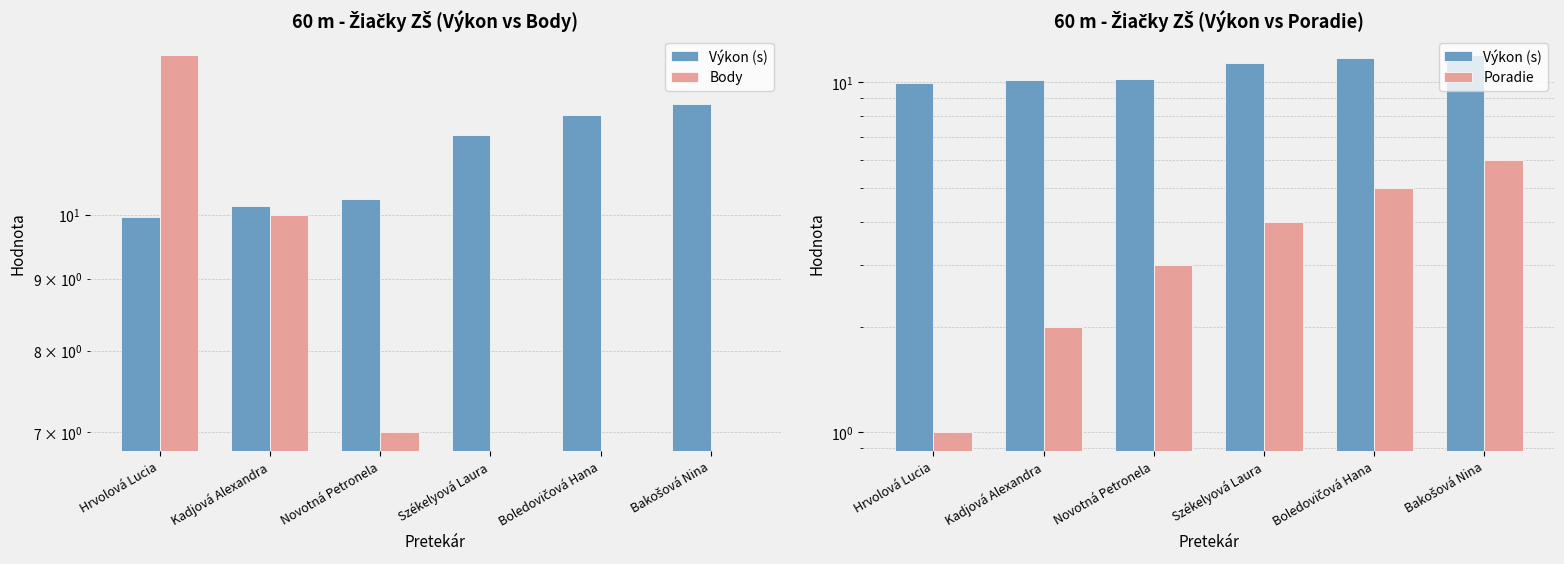

Reading right to left, transcribe all the data shown in this chart.

Výkon (s): 12.0	11.8	11.4	10.3	10.1	10.0
Body: 0.0	0.0	0.0	7.0	10.0	13.0
Poradie: 6.0	5.0	4.0	3.0	2.0	1.0